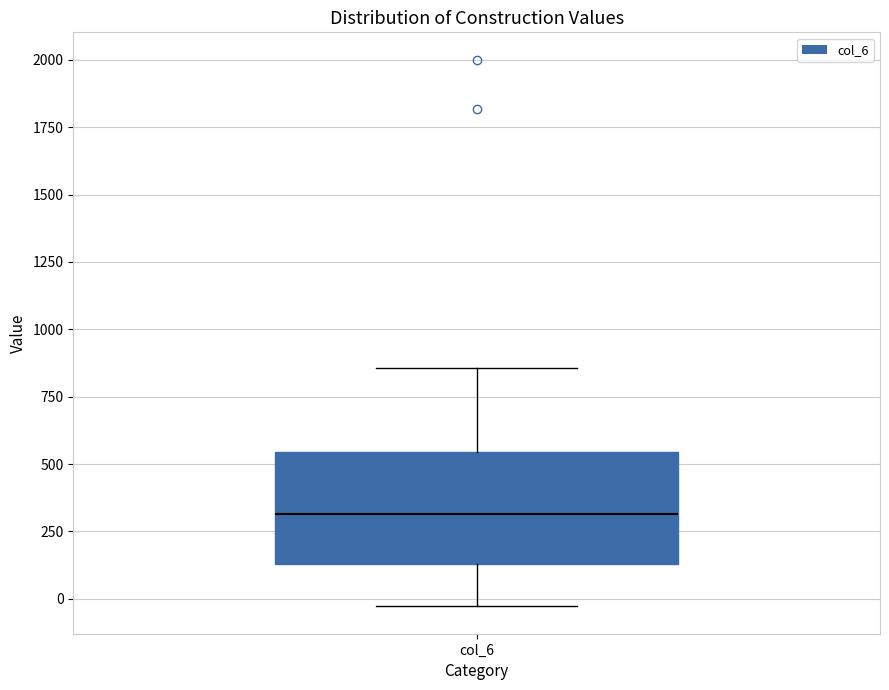

Read this box plot against the y-axis: the position of the median line, the range covered by the box, and the ends of both whiskers. The values are not printed on the chart, so give them approximately, as read against the axis.

median 300, box 150 to 550, whiskers -50 to 850